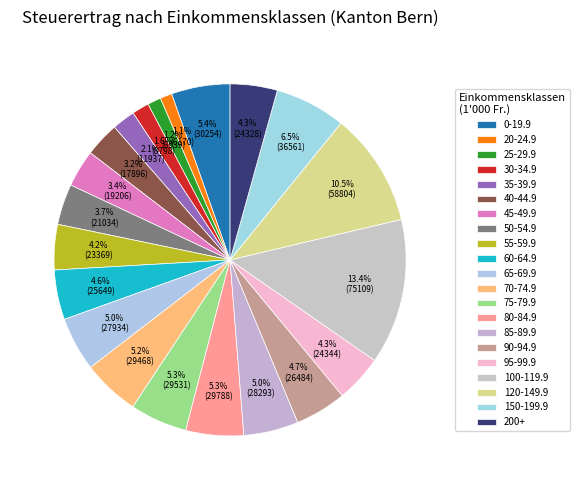

How much of the chart is everything except 200+?

95.7%